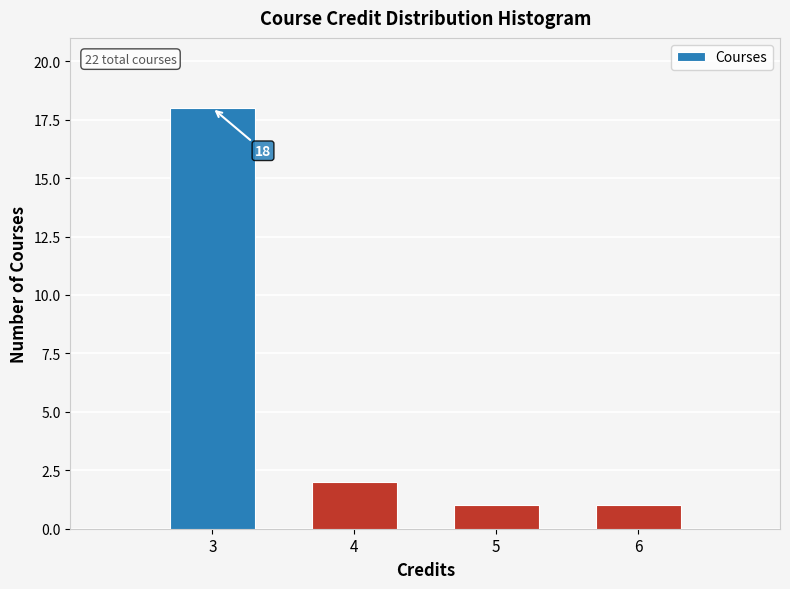

Over which range of the x-axis is the bar tallest?

2.5 to 3.5